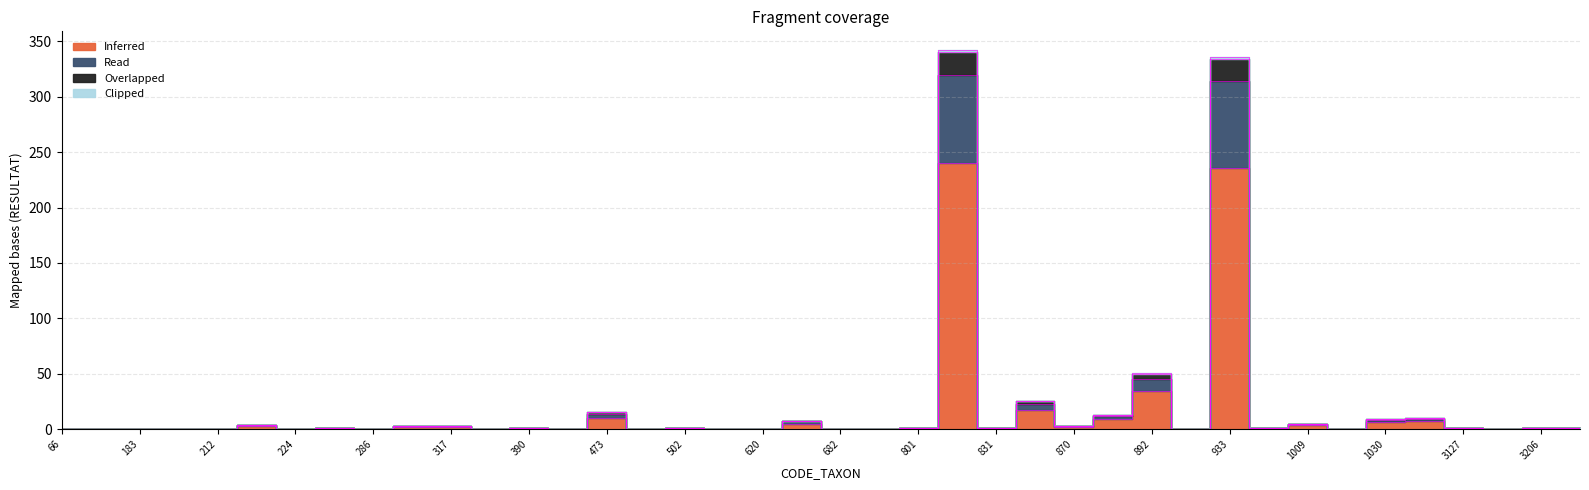

At which label does Read reach its peak?

807